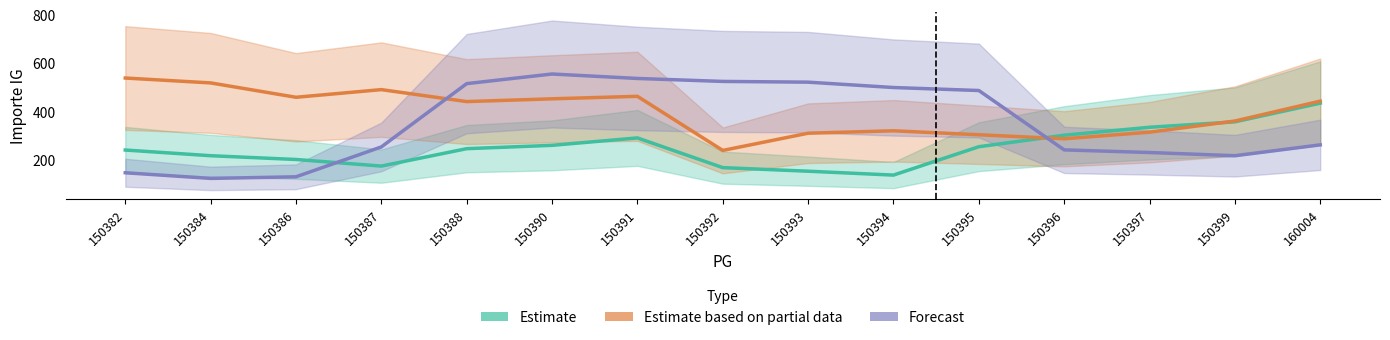

Rank the categories by Estimate based on partial data value from highest to lowest.

150382, 150384, 150387, 150391, 150386, 150390, 160004, 150388, 150399, 150394, 150397, 150393, 150395, 150396, 150392